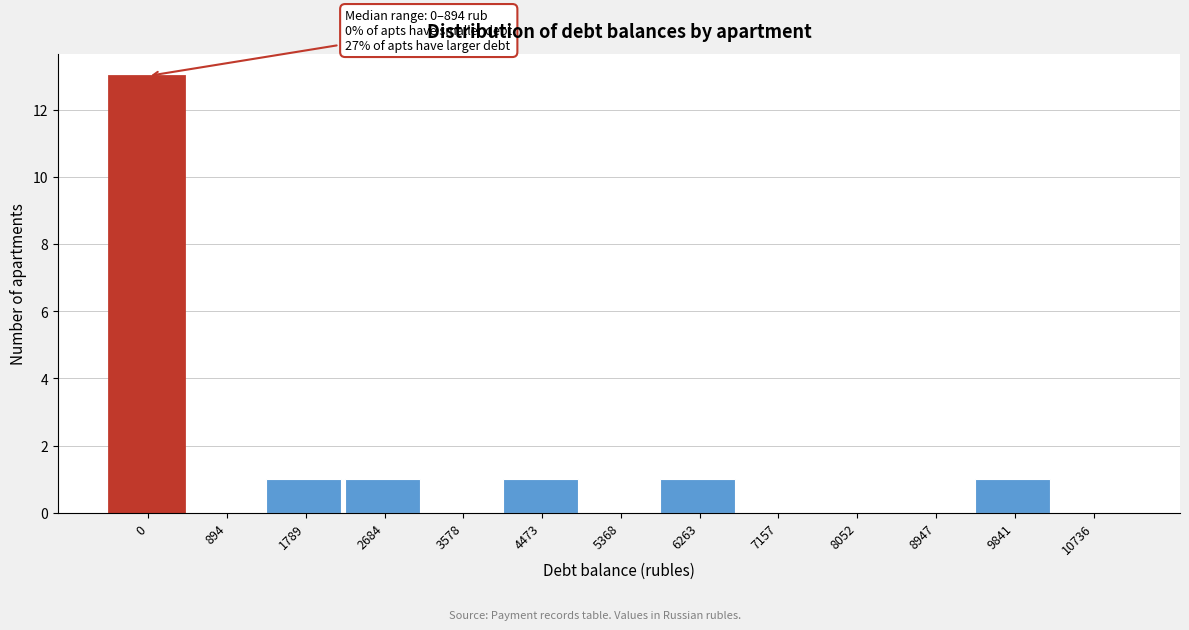

Reading left to right, list all the values displayed in this chart.

0=13	894=0	1789=1	2684=1	3578=0	4473=1	5368=0	6263=1	7157=0	8052=0	8947=0	9841=1	10736=0